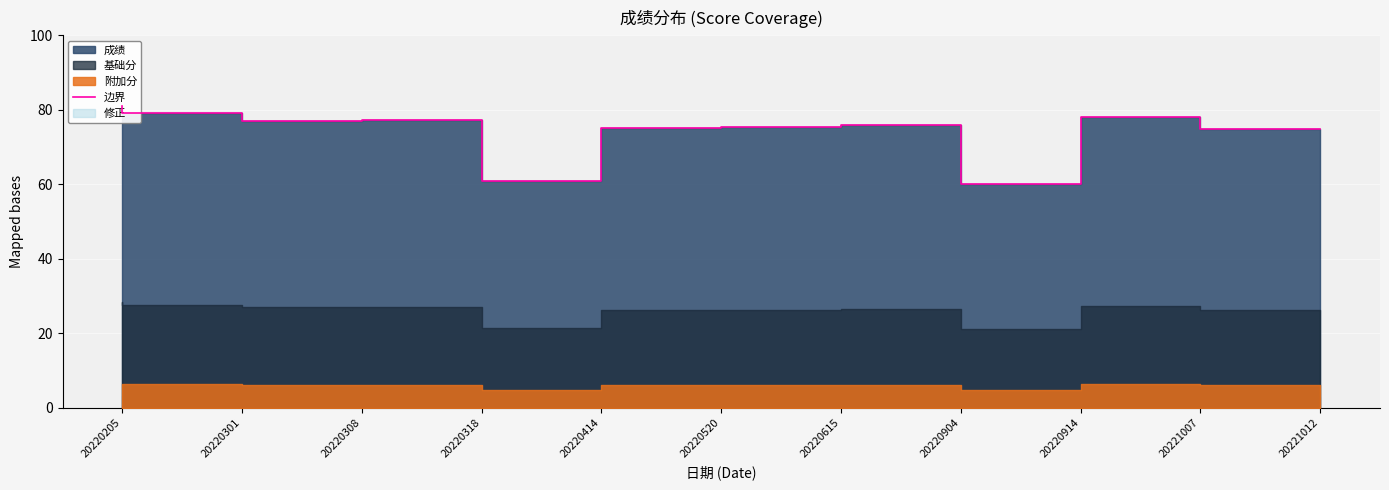

What is the sum of all values?

814.5